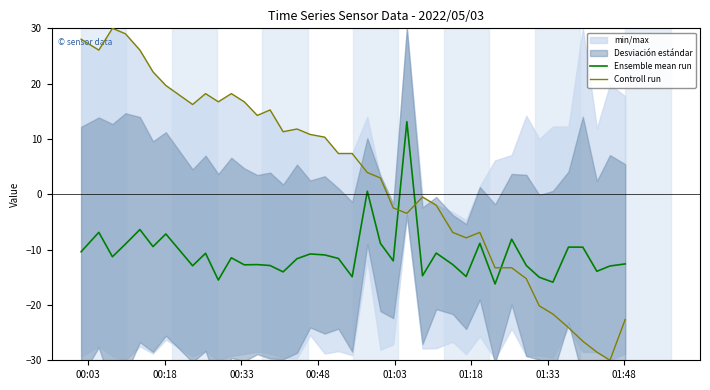

True or false: Ensemble mean run and Controll run intersect in this chart.

True